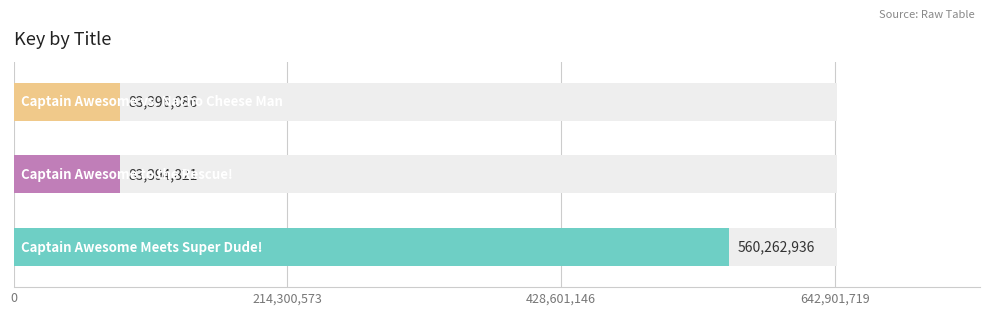

What is the label of the 1st bar from the left?

Captain Awesome Meets Super Dude!